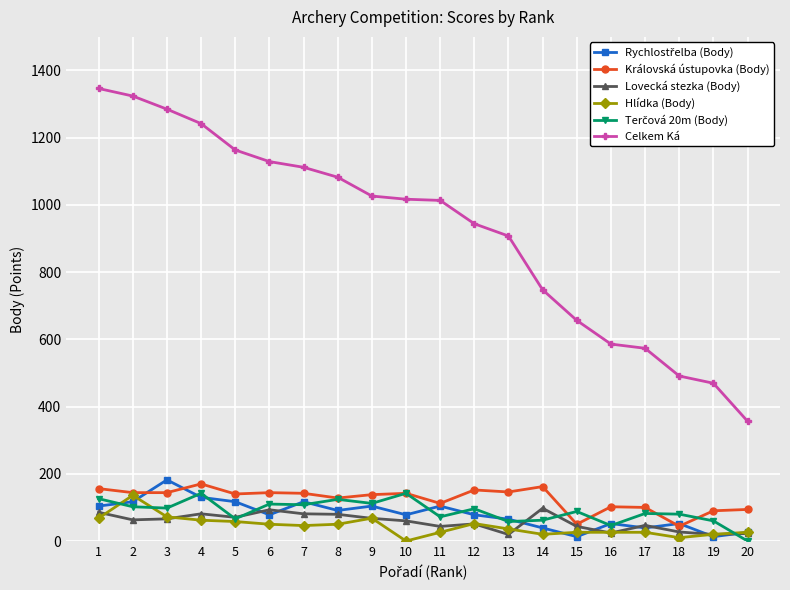

At how many categories does at least one series exceed 510?

17